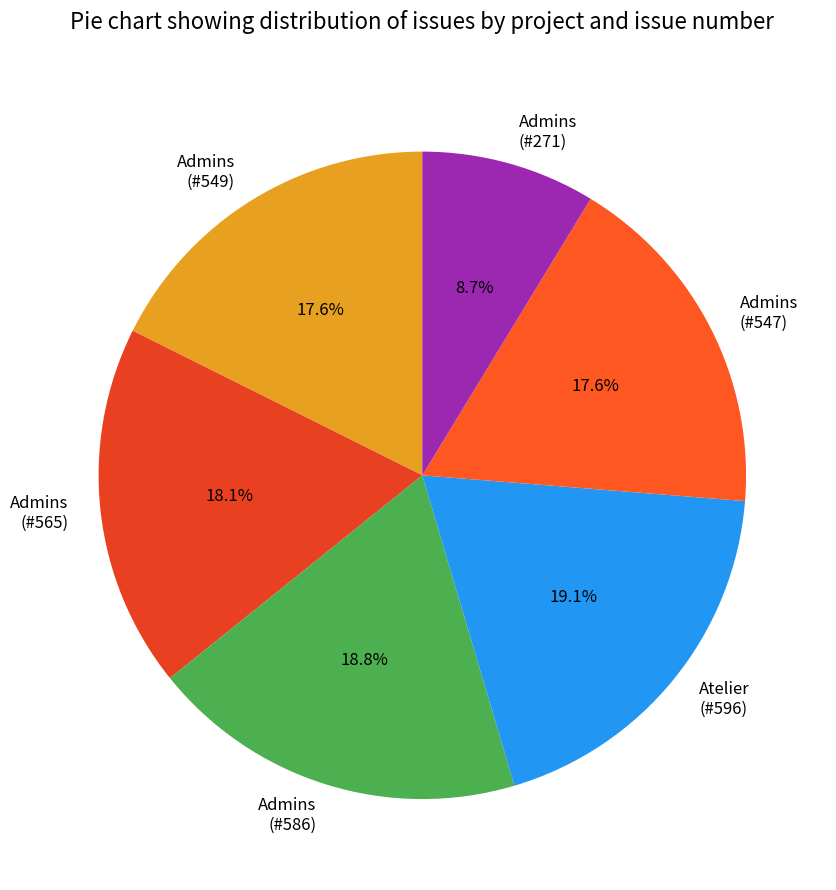

What is the smallest slice in the pie chart?

Admins (#271)